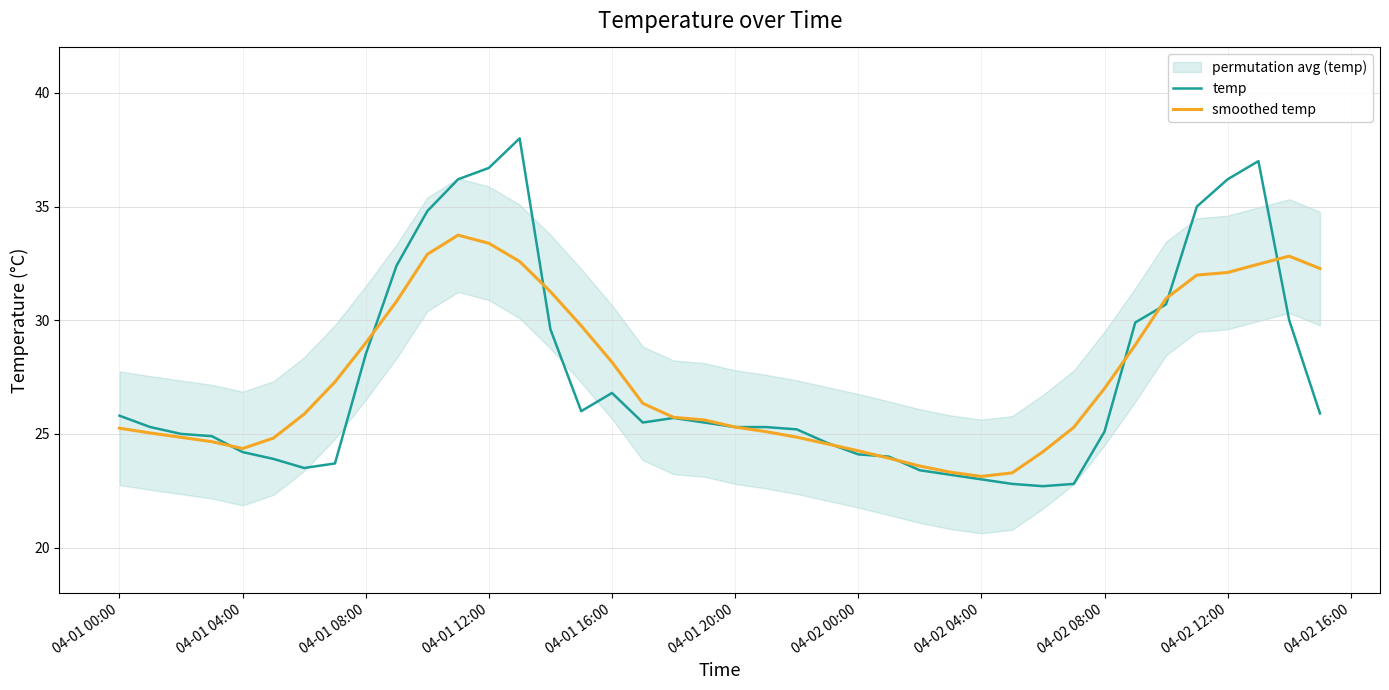

How many lines are shown in the chart?

2